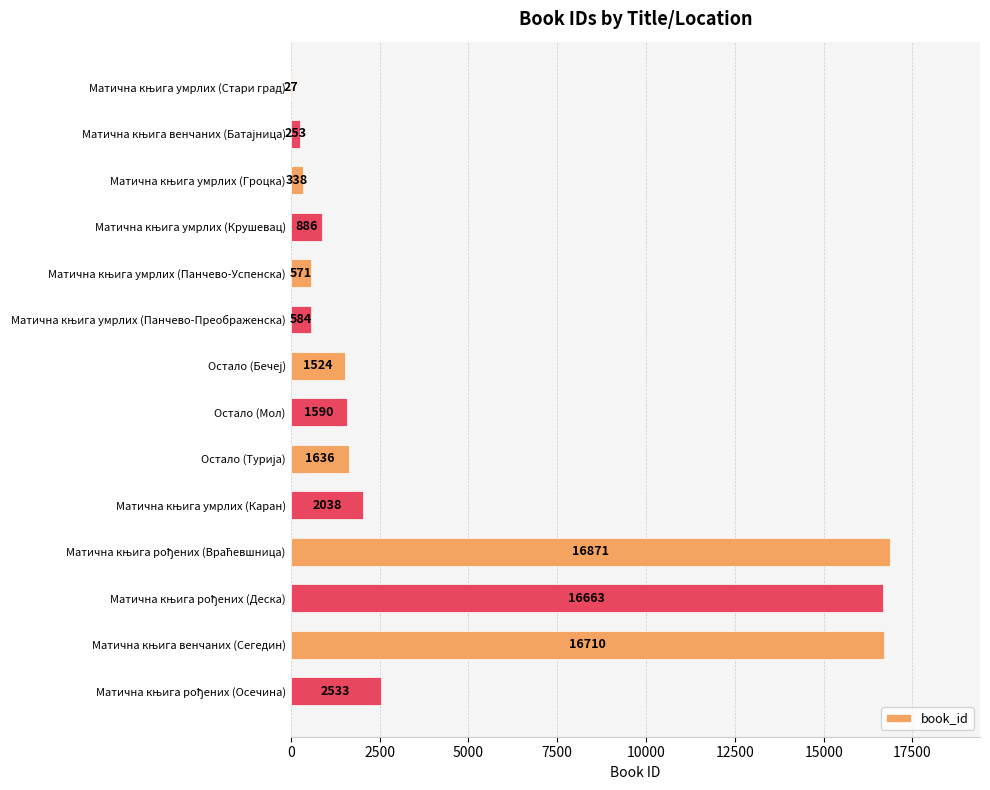

Count the number of data series in this chart.

1